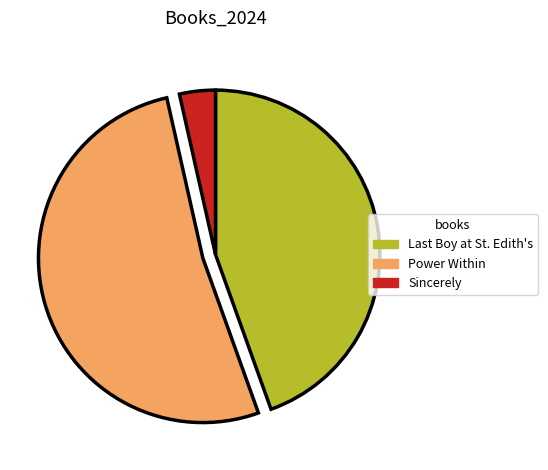

Count the number of slices in the pie.

3